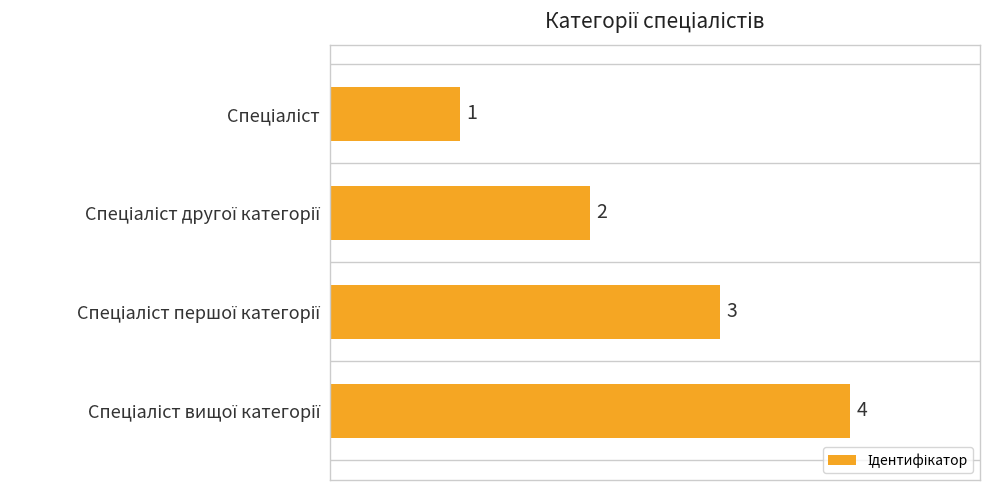

What is the sum of all values?

10